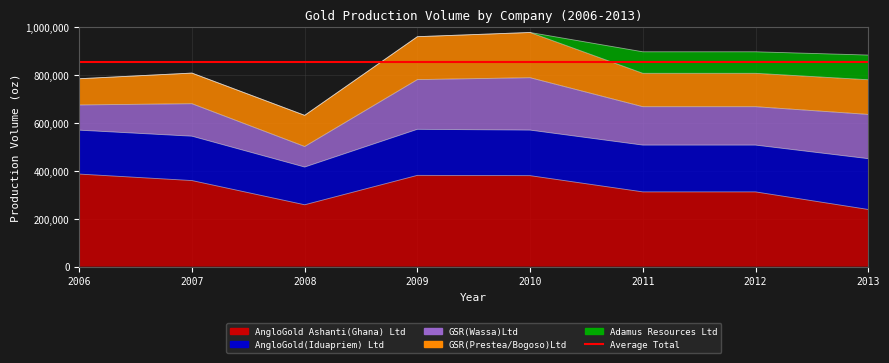

Reading right to left, what are all the values shown in this chart?

AngloGold Ashanti(Ghana) Ltd: 239032.0	312595.0	312595.0	380490.0	381720.0	258709.0	359962.0	387093.0
AngloGold(Iduapriem) Ltd: 212465.3	195650.0	195650.0	190442.0	192536.0	157702.0	185505.0	183534.0
GSR(Wassa)Ltd: 185033.0	160616.0	160616.0	219138.0	207894.0	85926.0	135884.0	105491.0
GSR(Prestea/Bogoso)Ltd: 144993.5	139533.0	139533.0	189055.0	179476.0	130307.0	128020.0	109651.0
Adamus Resources Ltd: 103231.0	90026.0	90026.0	0.0	0.0	0.0	0.0	0.0